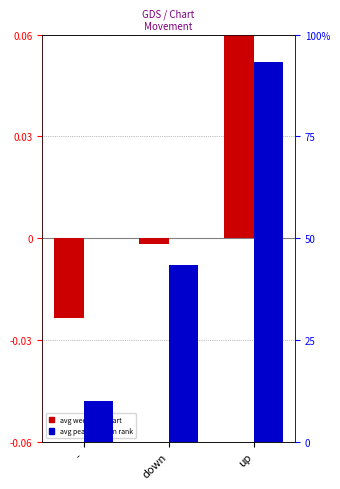

Are the bars grouped side by side (vs. stacked)?

Yes